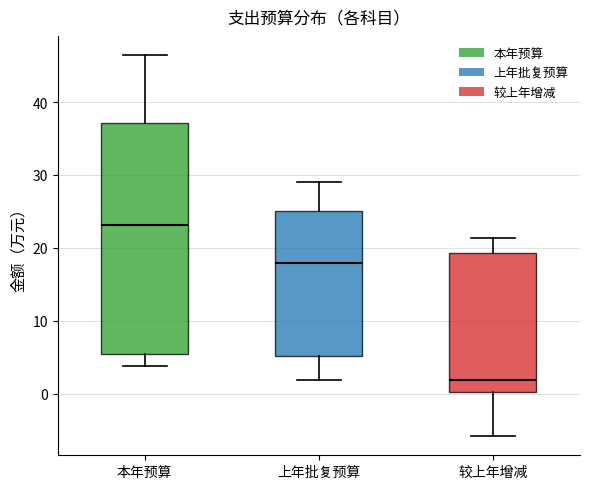

Reading left to right, read every box against the y-axis: the position of its median line, the range the box covers, and the ends of its whiskers. The values are not printed on the chart, so give them approximately, as read against the axis.

本年预算: median 23, box 5 to 37, whiskers 4 to 46
上年批复预算: median 18, box 5 to 25, whiskers 2 to 29
较上年增减: median 2, box 0 to 19, whiskers -6 to 21